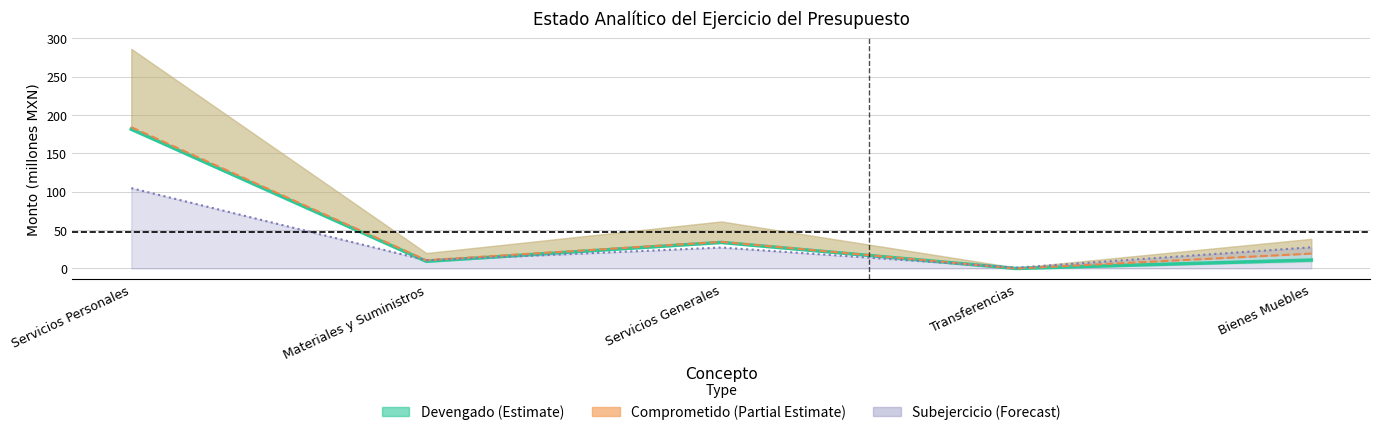

How many interior local peaks does the Devengado (Estimate) series have?

1